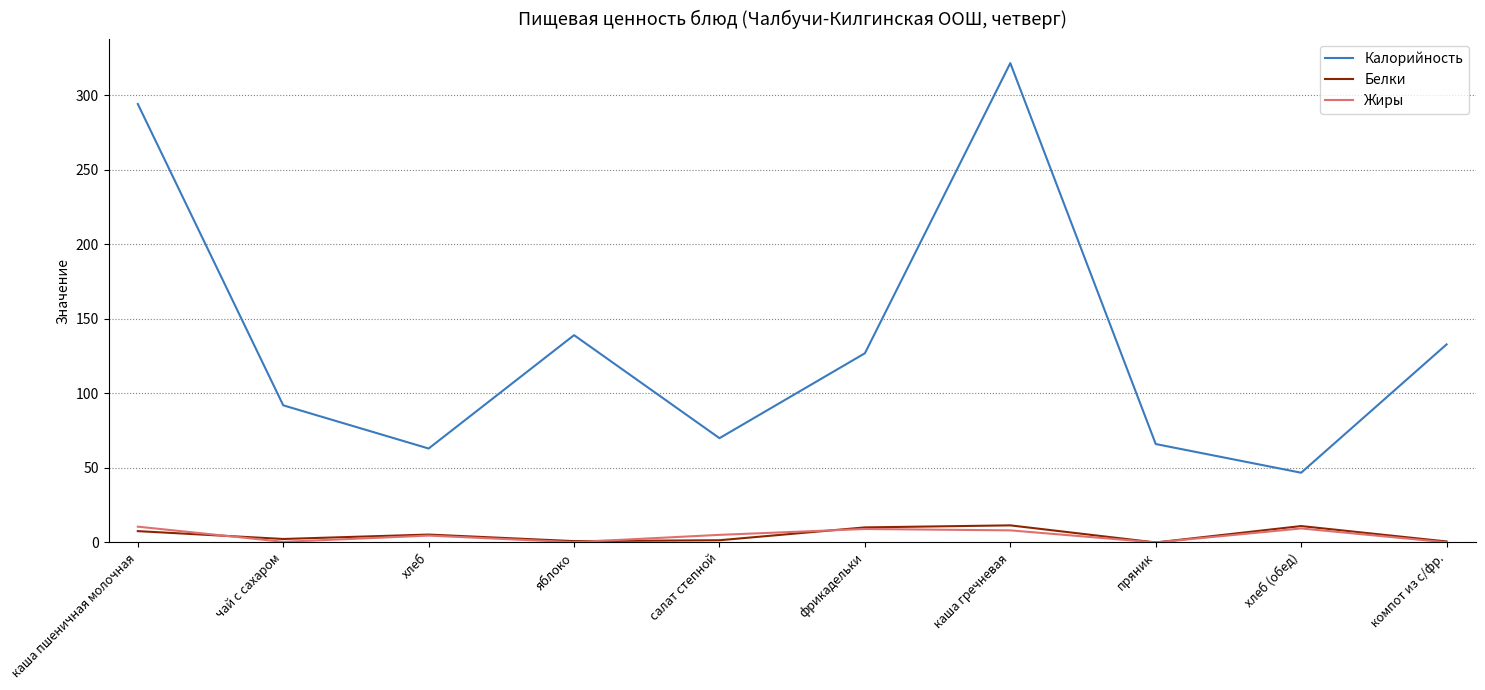

The value of Жиры at чай с сахаром is 0.4. True or false?

True